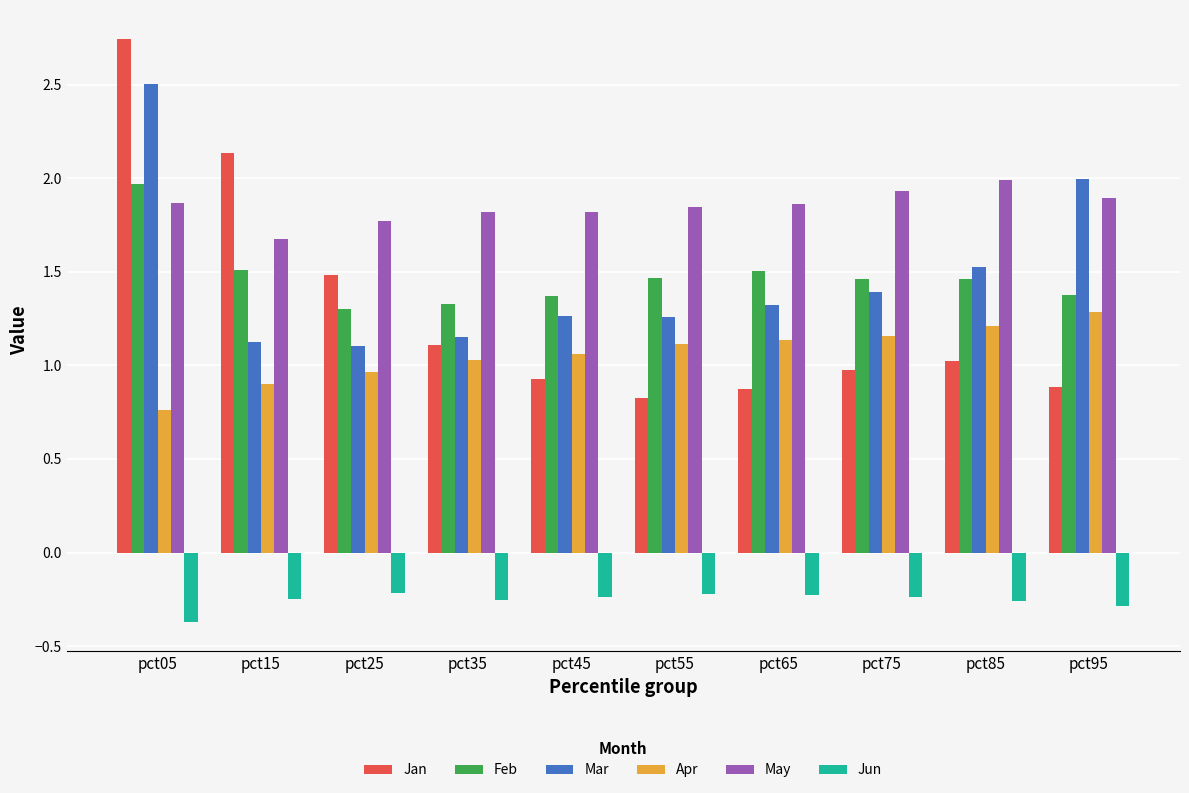

Is the value of Jan at pct65 greater than the value of Mar at pct15?

No